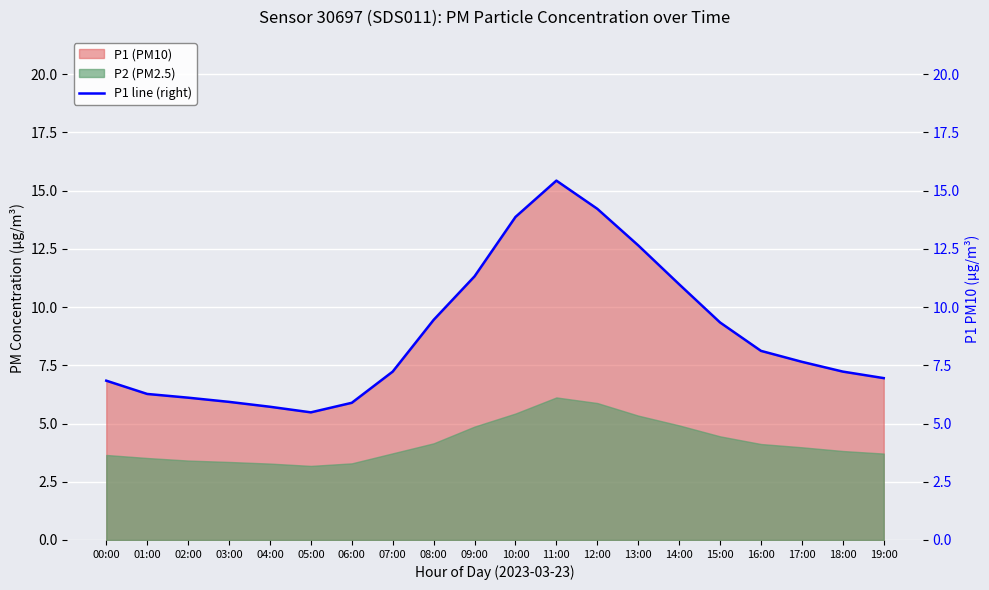

At which category does the chart reach its minimum across all series?

05:00